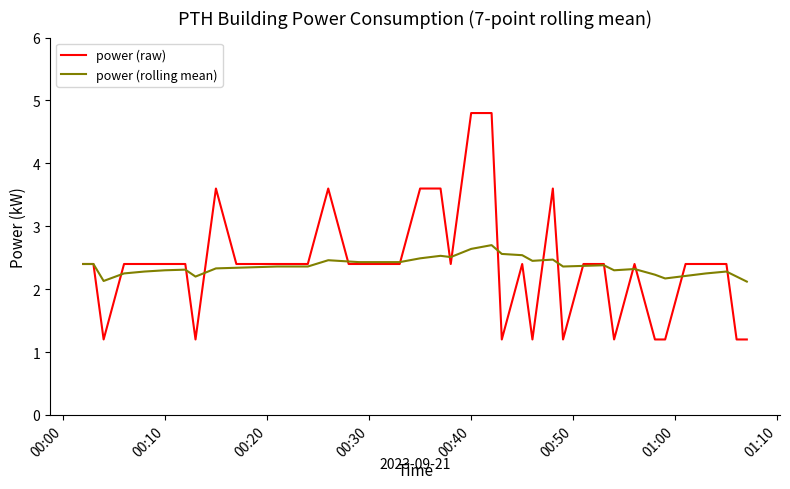

How many lines are shown in the chart?

2